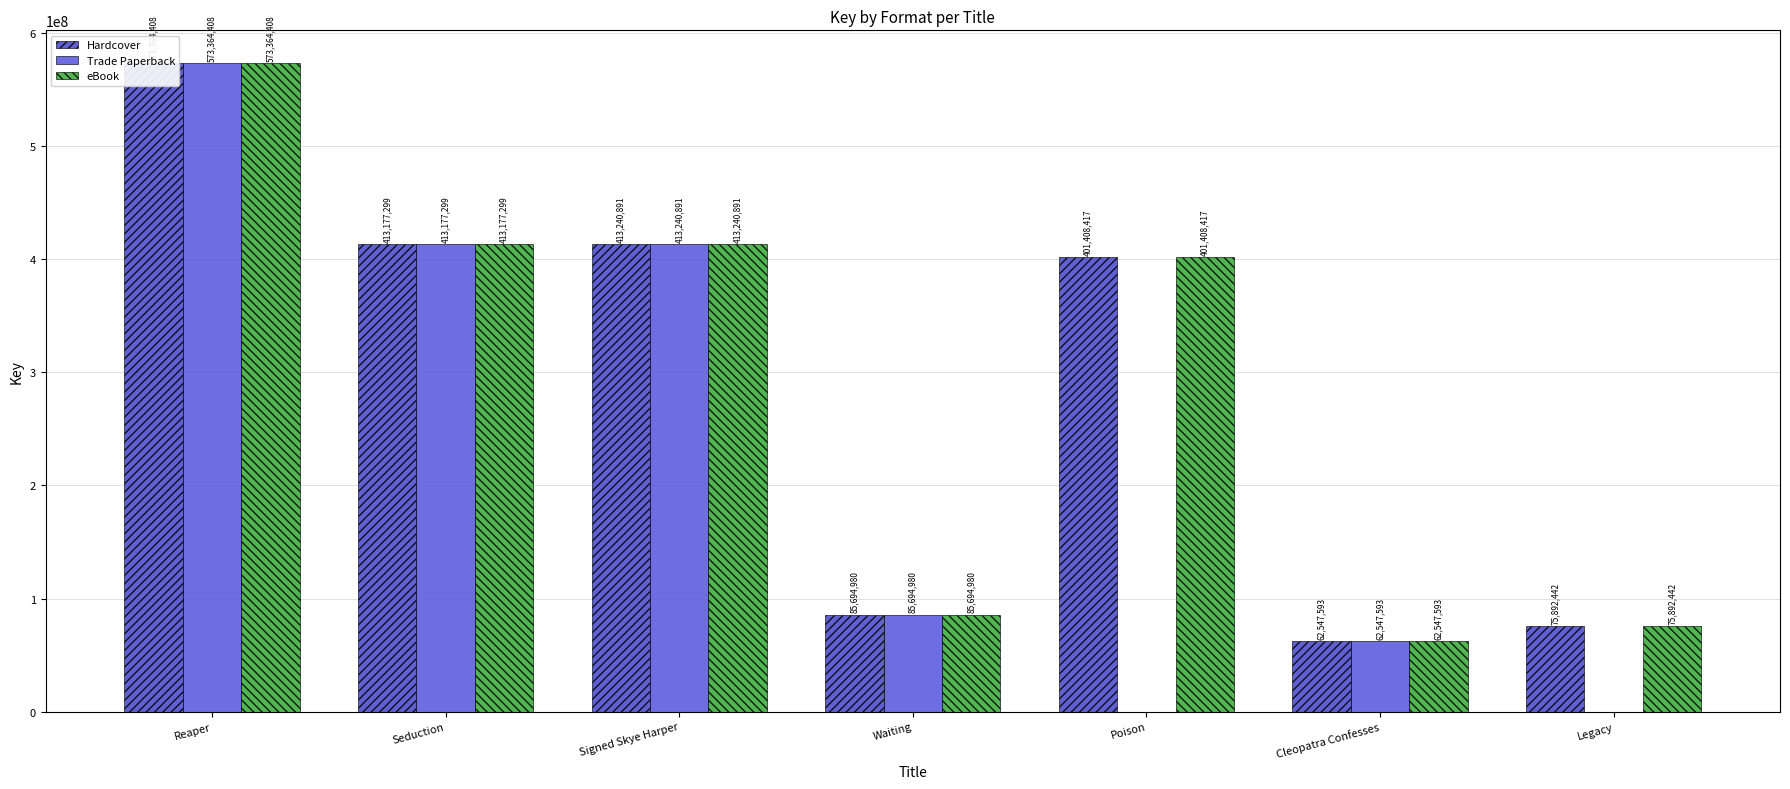

What is the label of the 7th bar from the right?

Reaper